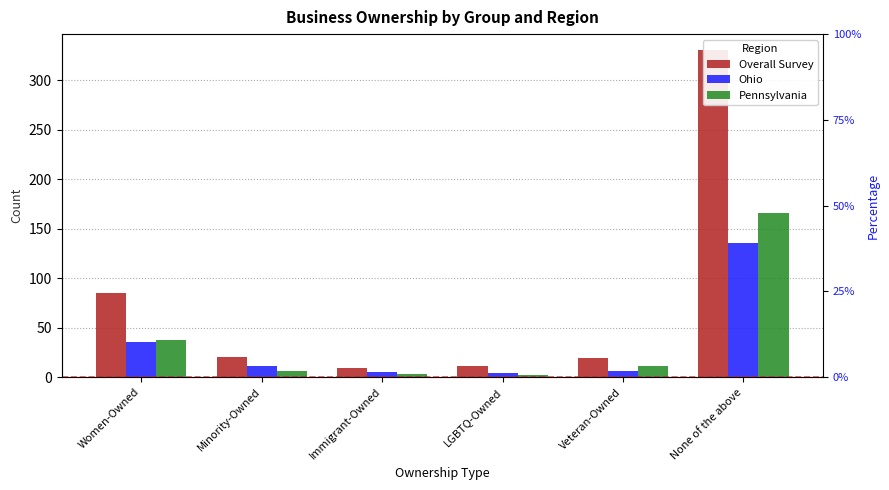

How many values in the Pennsylvania series exceed 11?

2